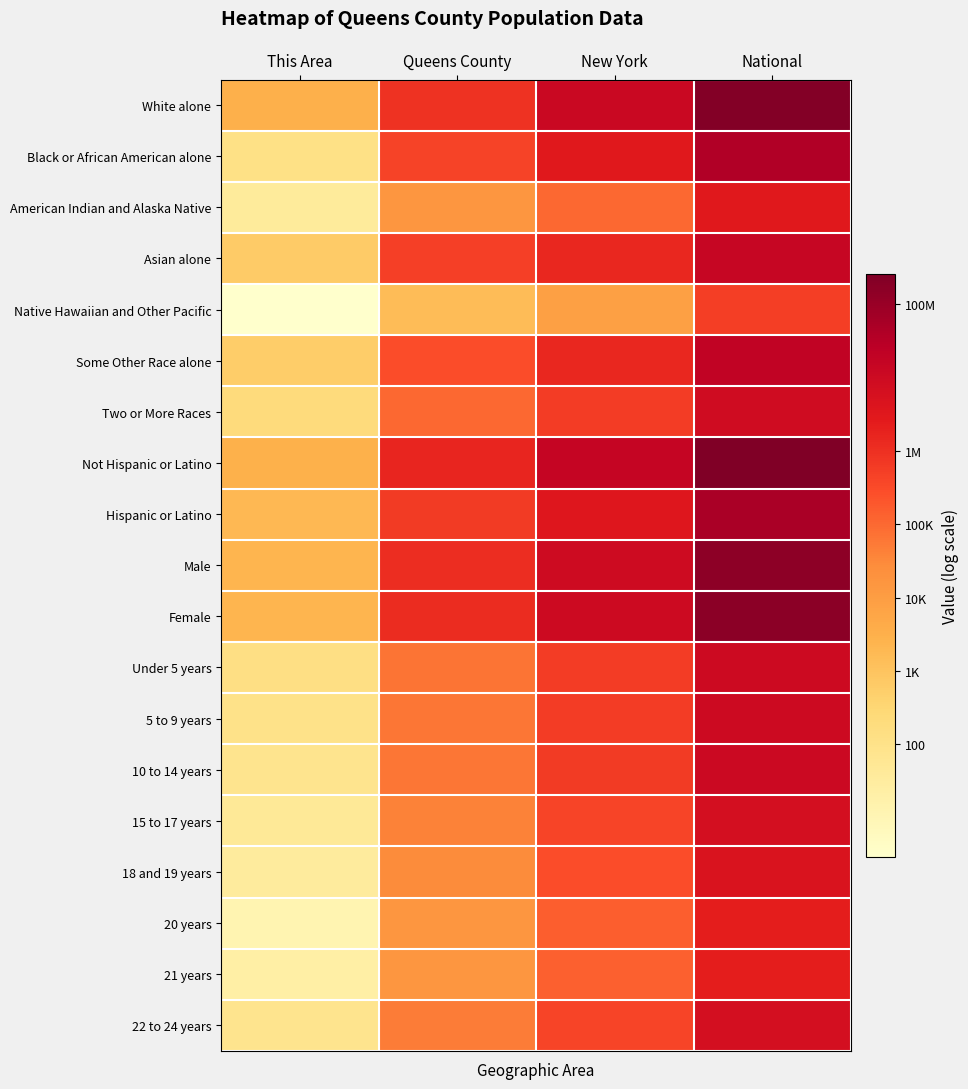

Between New York and This Area, which is larger?

New York